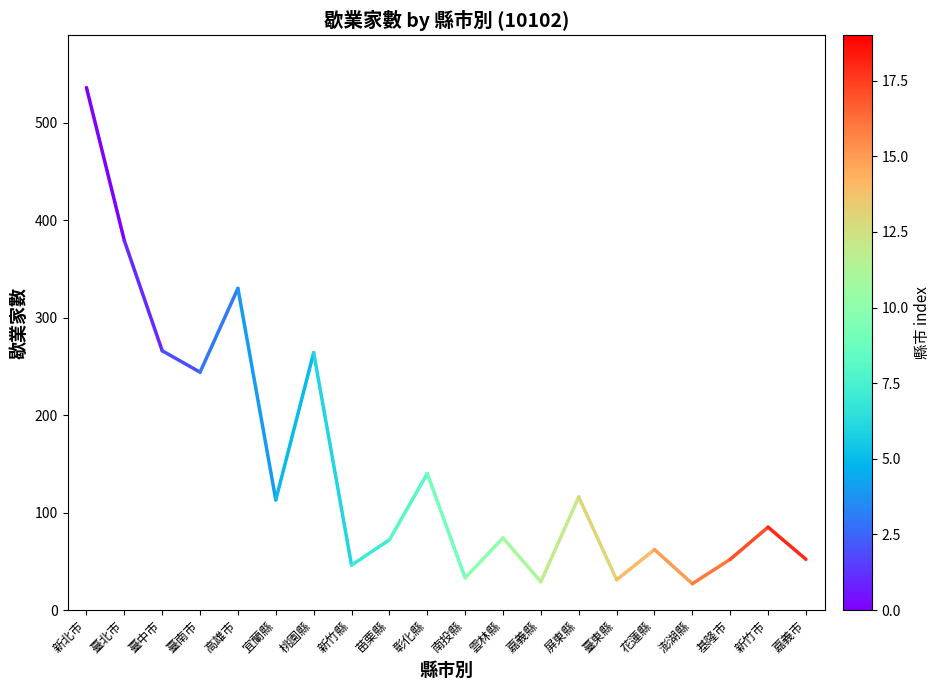

Is it true that the value at 新竹縣 is 69?

False